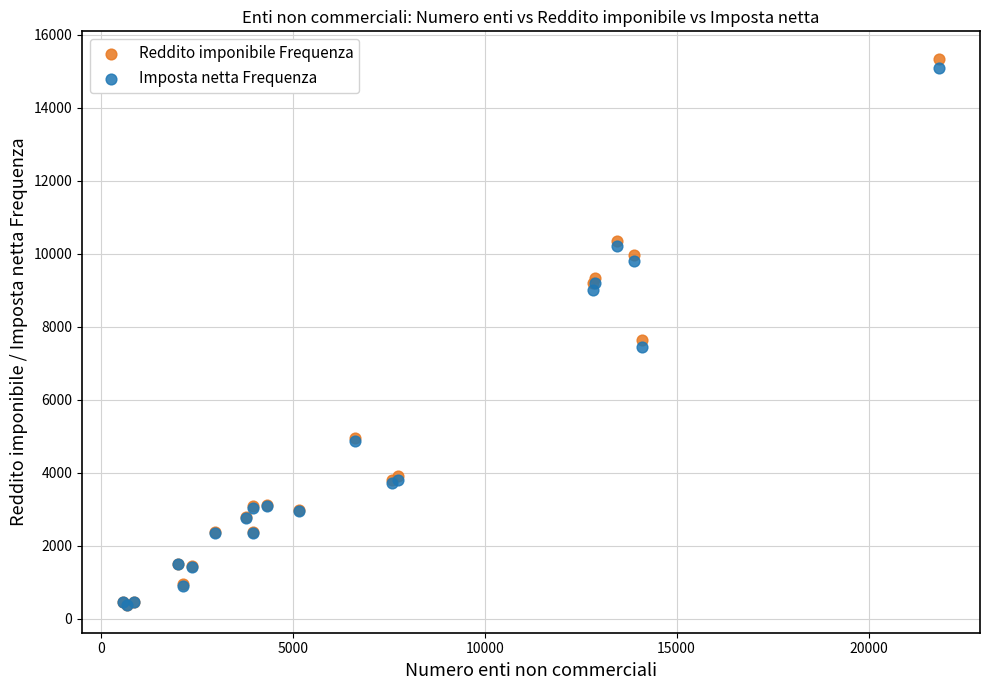

Which series contains the highest Y value?

Reddito imponibile Frequenza